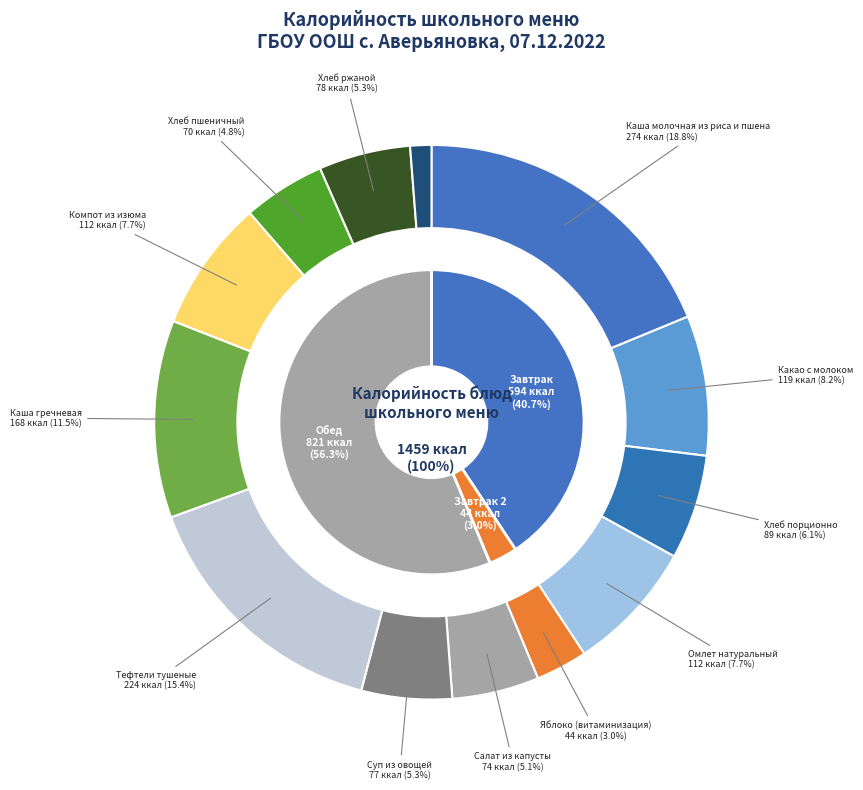

What percentage is the Каша гречневая slice, to the nearest percent?

12%